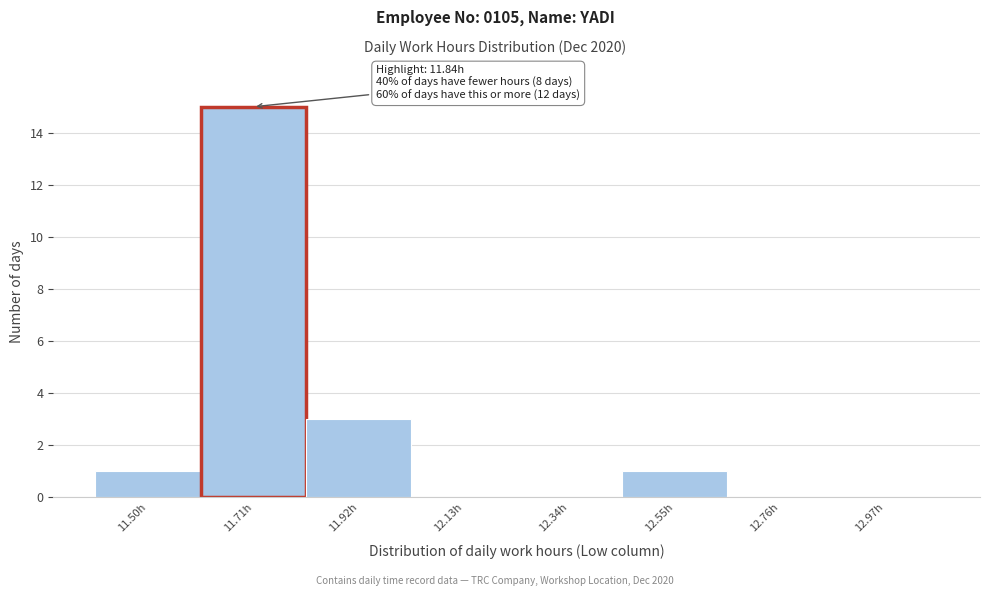

Reading left to right, what are all the values shown in this chart?

11.50h=1	11.71h=15	11.92h=3	12.13h=0	12.34h=0	12.55h=1	12.76h=0	12.97h=0